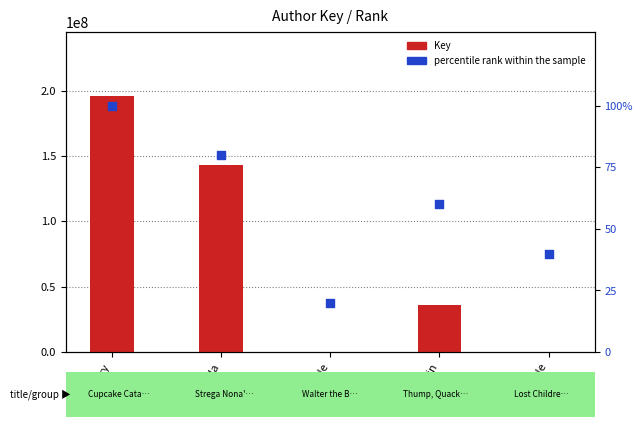

At how many categories does at least one series exceed 43772316?

2